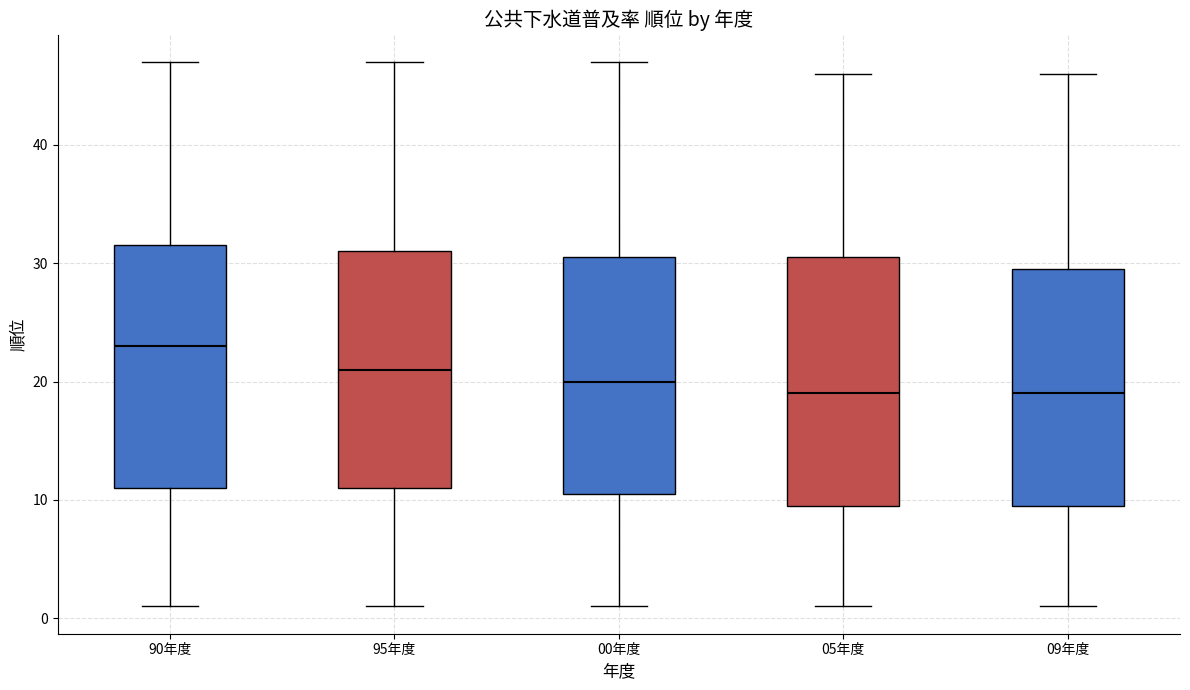

Reading left to right, read every box against the y-axis: the position of its median line, the range the box covers, and the ends of its whiskers. The values are not printed on the chart, so give them approximately, as read against the axis.

90年度: median 23, box 11 to 32, whiskers 1 to 47
95年度: median 21, box 11 to 31, whiskers 1 to 47
00年度: median 20, box 11 to 31, whiskers 1 to 47
05年度: median 19, box 10 to 31, whiskers 1 to 46
09年度: median 19, box 10 to 30, whiskers 1 to 46